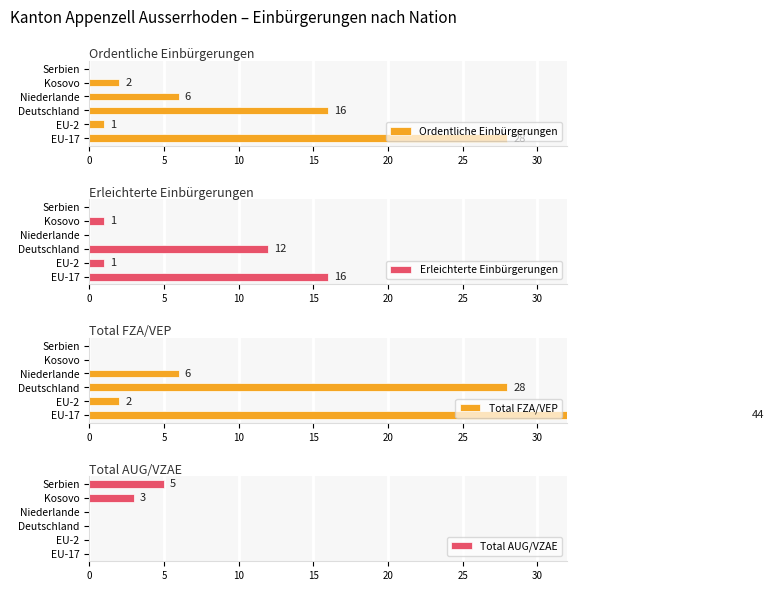

Is it true that Ordentliche Einbürgerungen equals 3 at Niederlande?

False